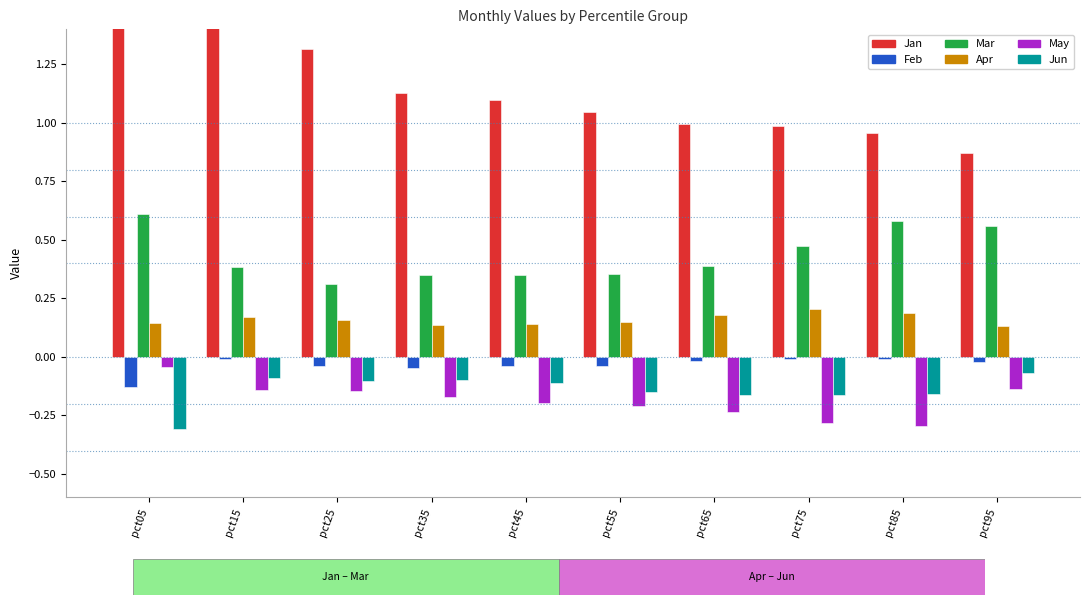

At which label does Feb reach its minimum?

pct05